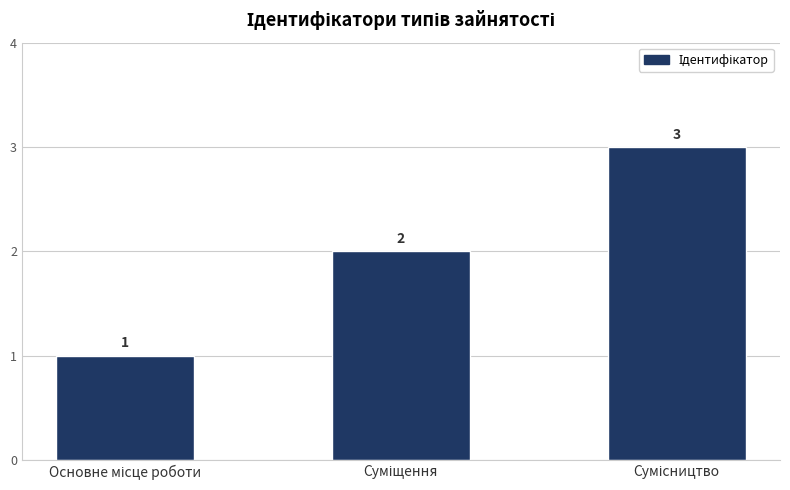

How many values are between 1 and 3?

3